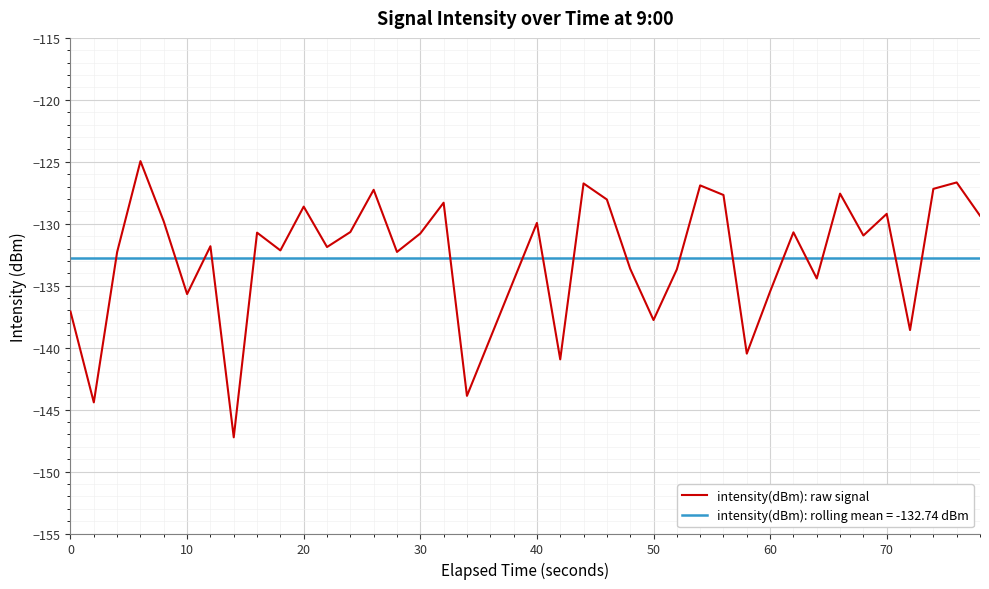

What is the lowest value of the intensity(dBm): rolling mean = -132.74 dBm series?

-132.7